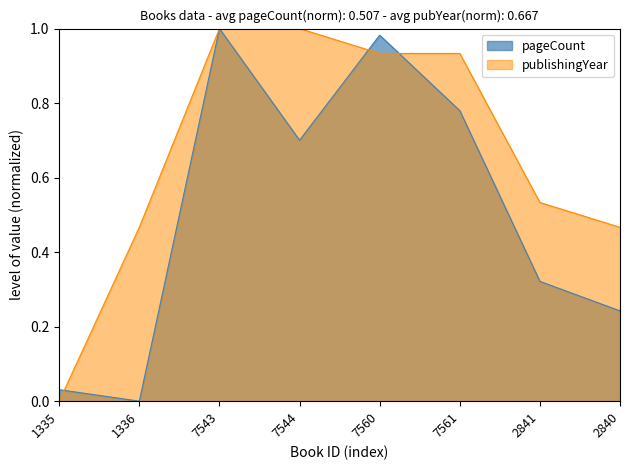

True or false: pageCount and publishingYear cross at least once.

True